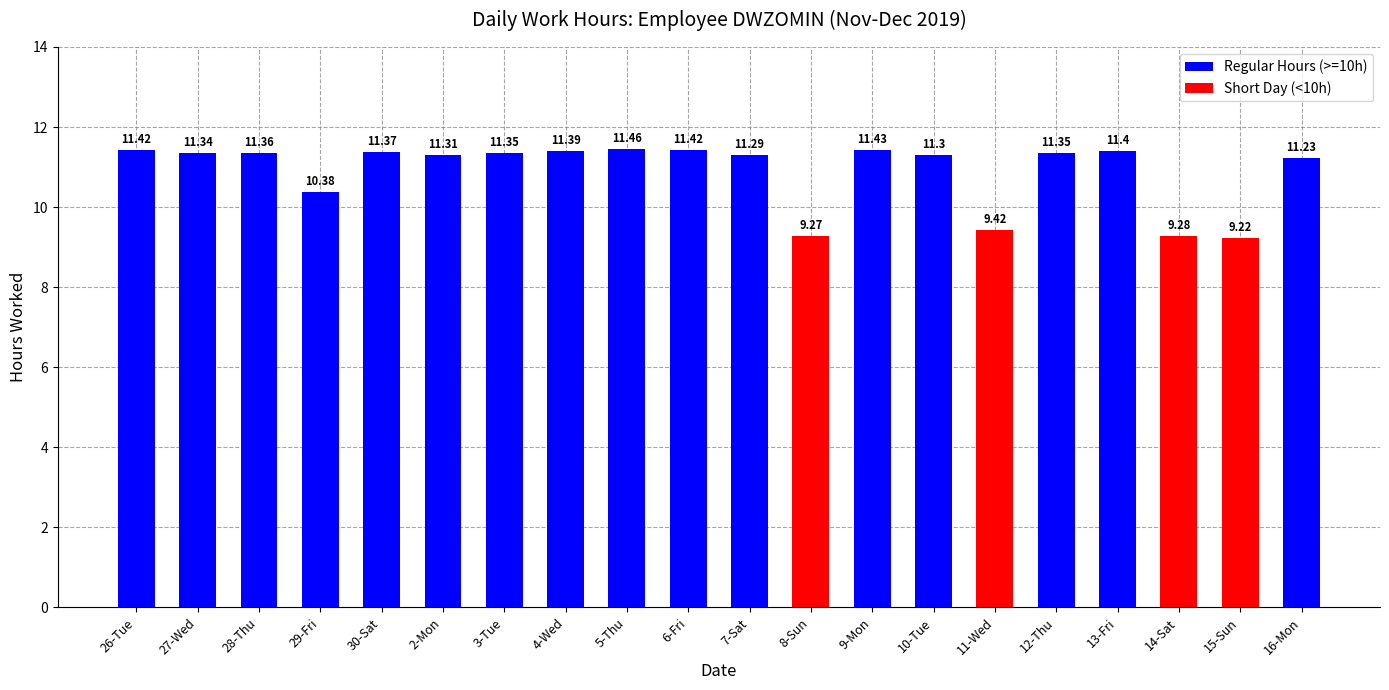

What is the sum of the values at 7-Sat and 16-Mon?

22.5